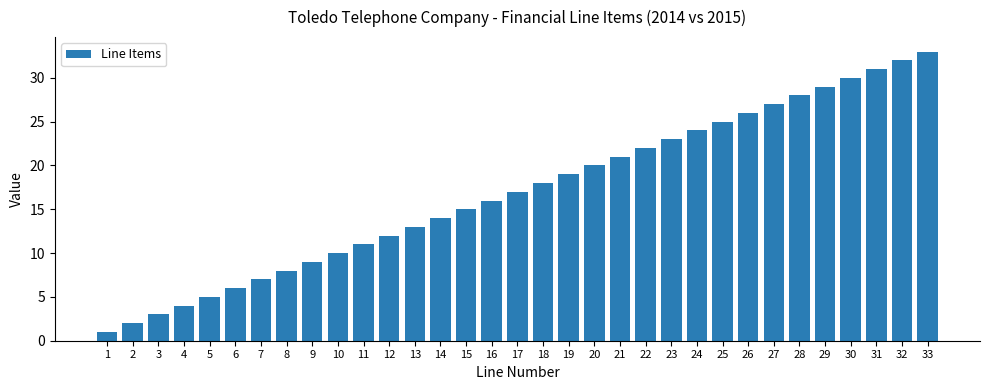

What is the smallest value displayed?

1